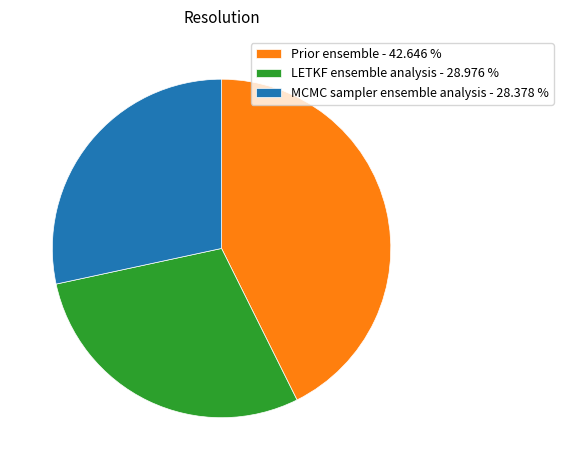

Do Prior ensemble - 42.646 % and LETKF ensemble analysis - 28.976 % together represent more than half of the pie?

Yes